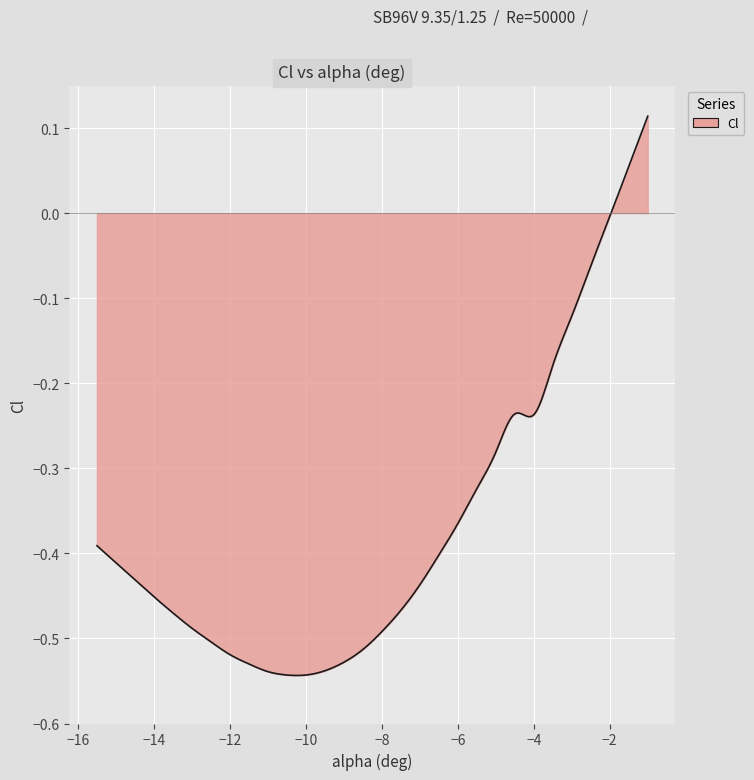

What is the difference between the maximum and minimum values?

0.7